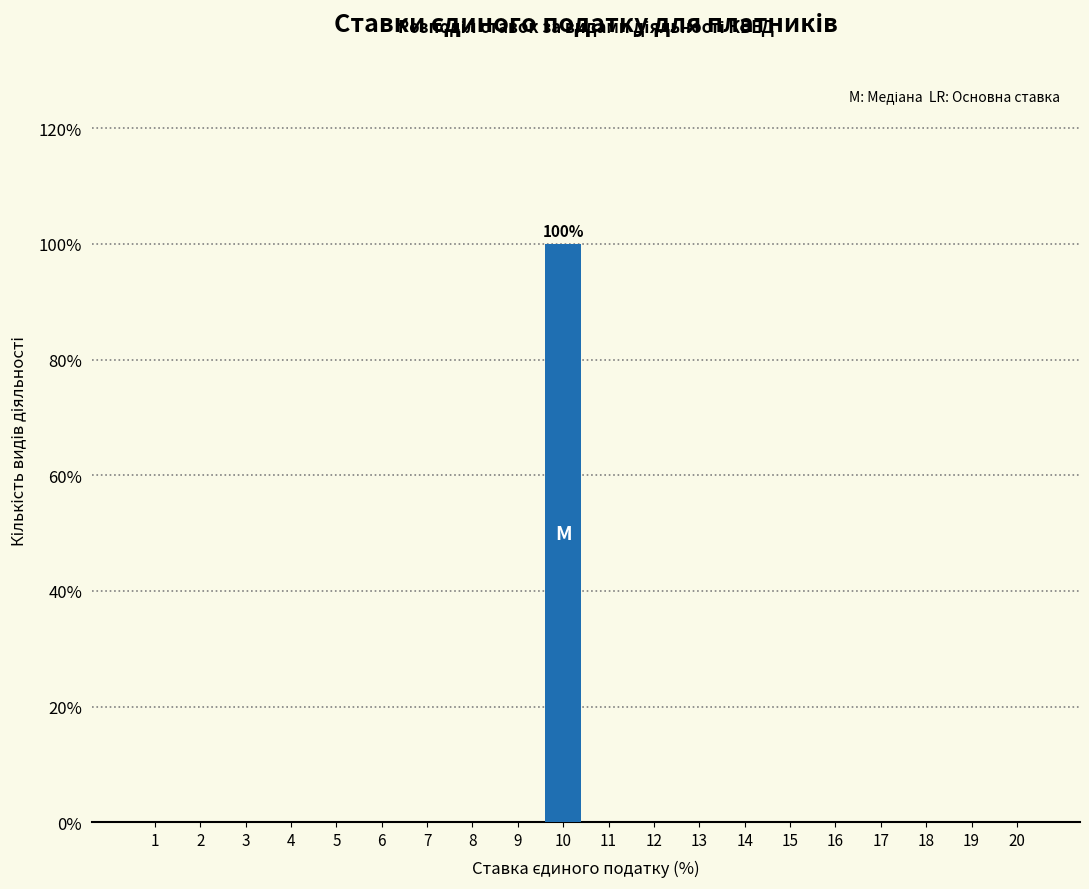

Reading right to left, what are all the values shown in this chart?

20=0	19=0	18=0	17=0	16=0	15=0	14=0	13=0	12=0	11=0	10=100	9=0	8=0	7=0	6=0	5=0	4=0	3=0	2=0	1=0